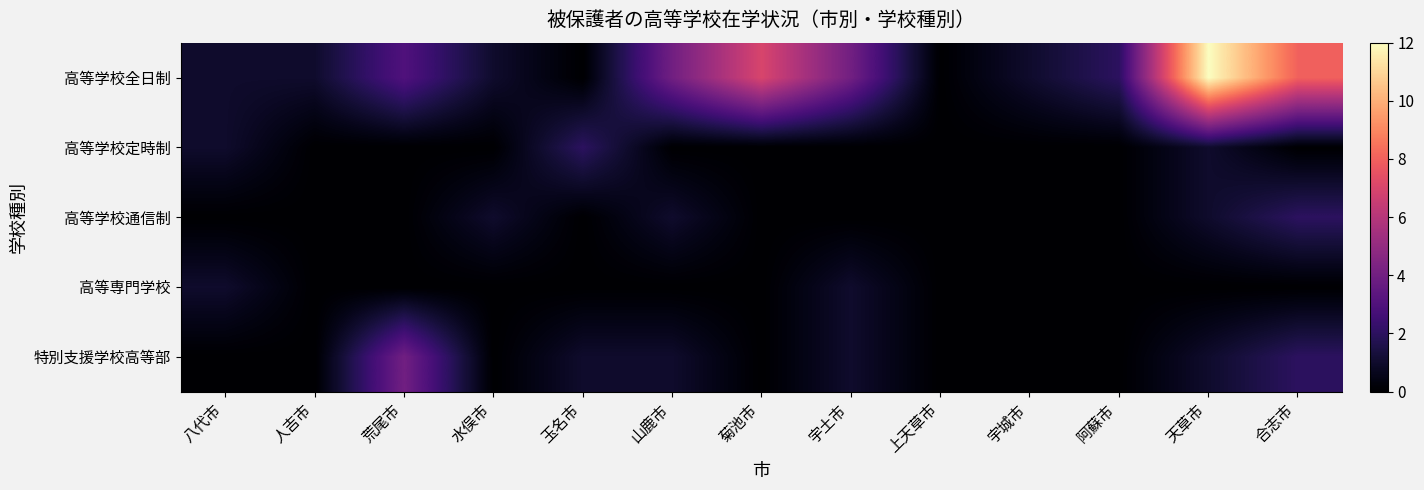

What is the total value across all series at 天草市?

15